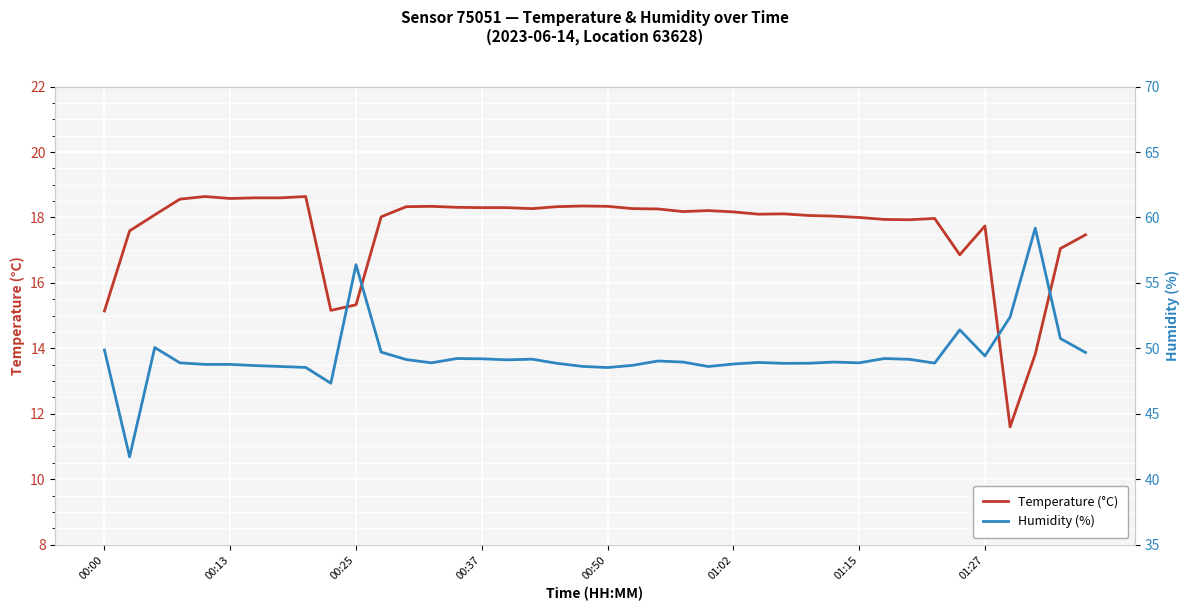

Read the Temperature (°C) value at 8.

18.6